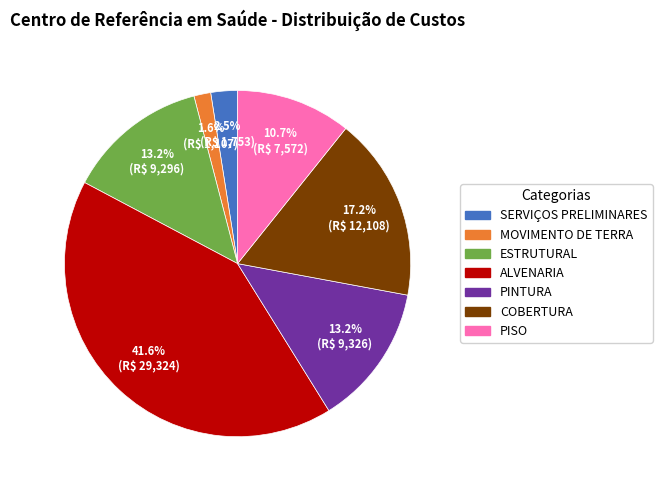

How many slices are in this pie chart?

7